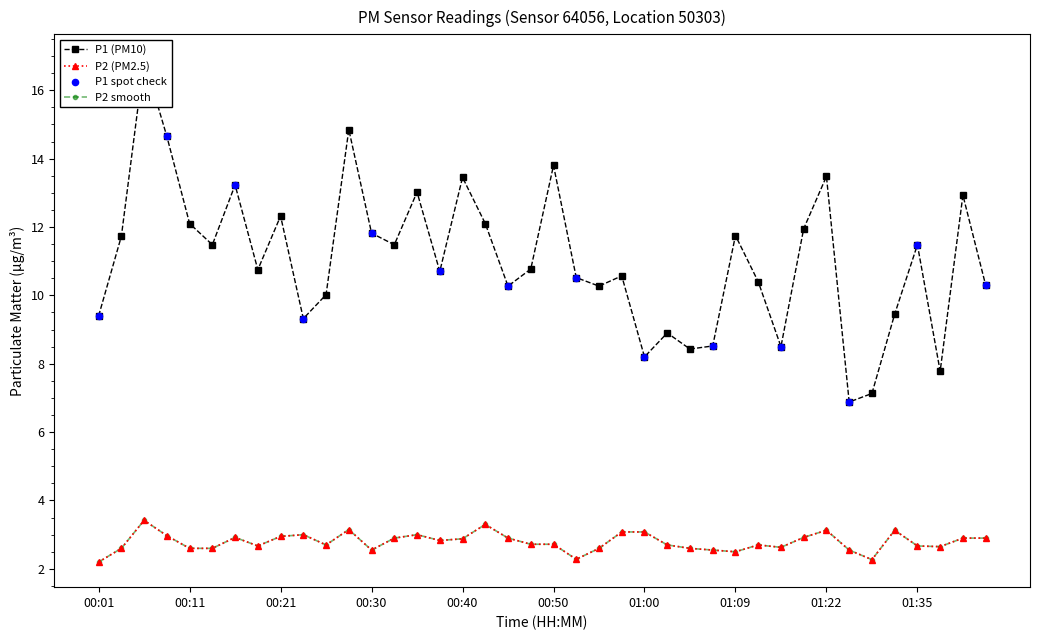

At which category is the sum across all series the highest?

00:06